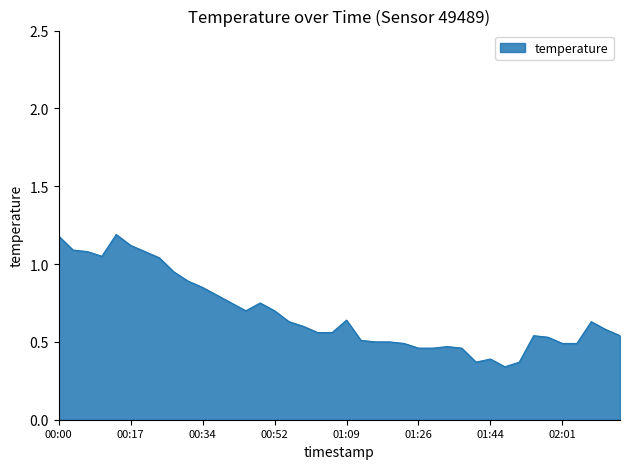

Between 01:44 and 00:34, which is larger?

00:34